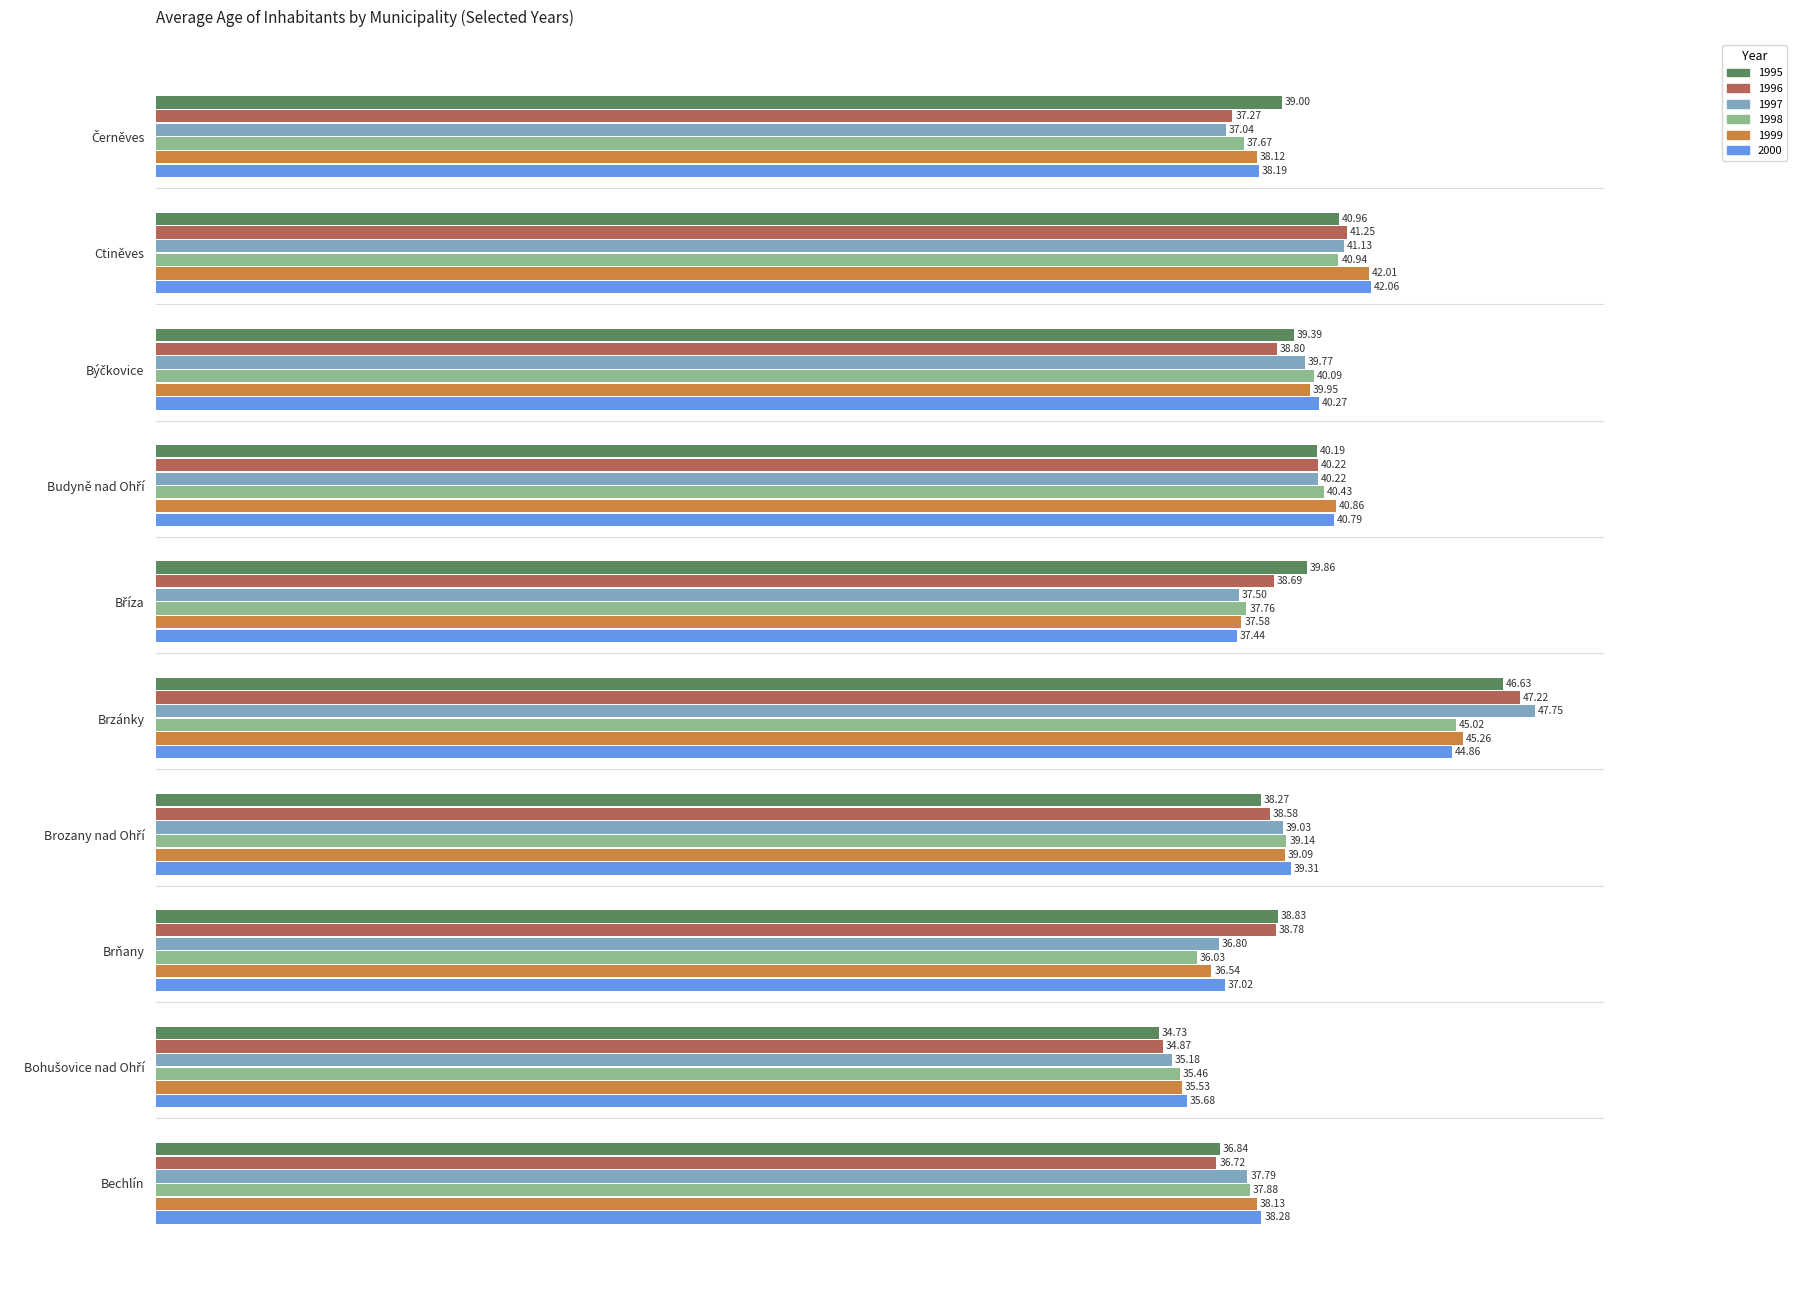

What is the approximate value of 1996 at Brňany?

38.8